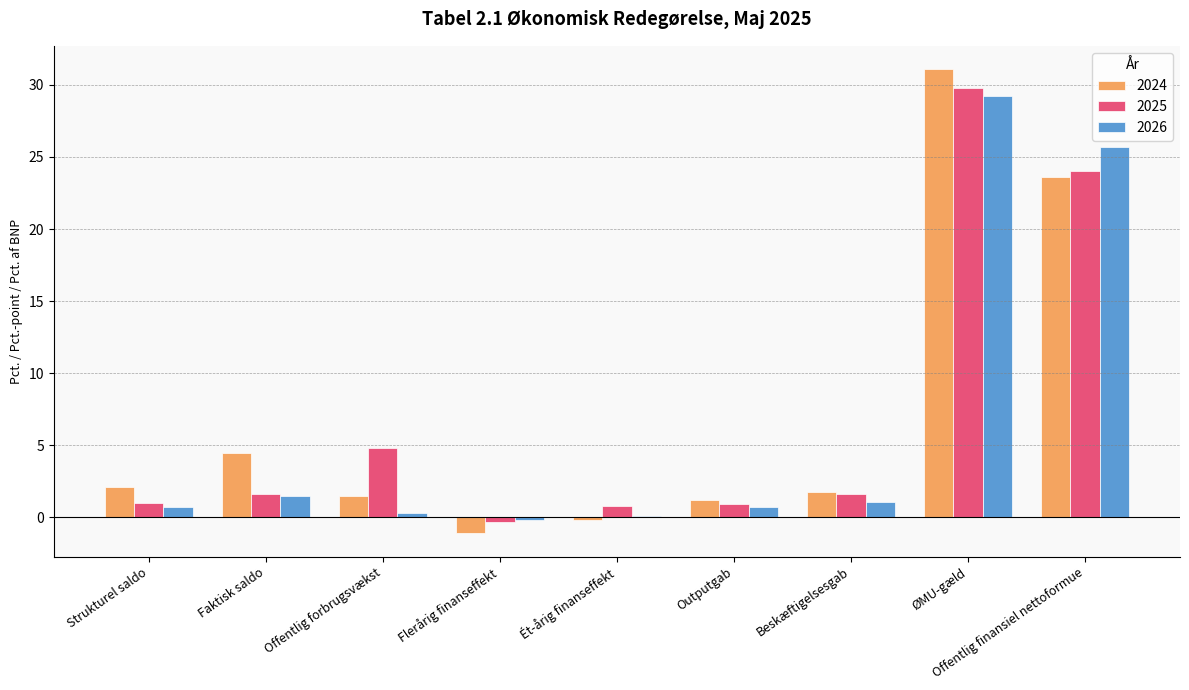

What is the average value of the 2025 series?

7.1